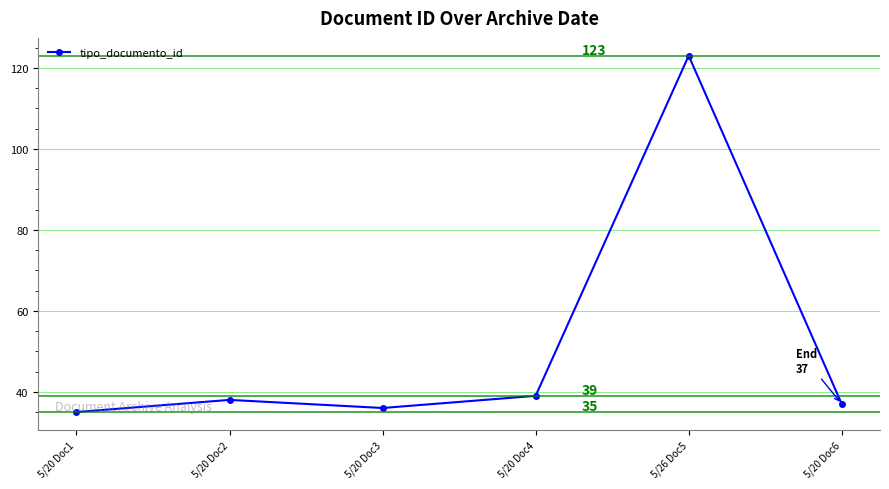

At which category does the data reach its first local peak?

5/20 Doc2